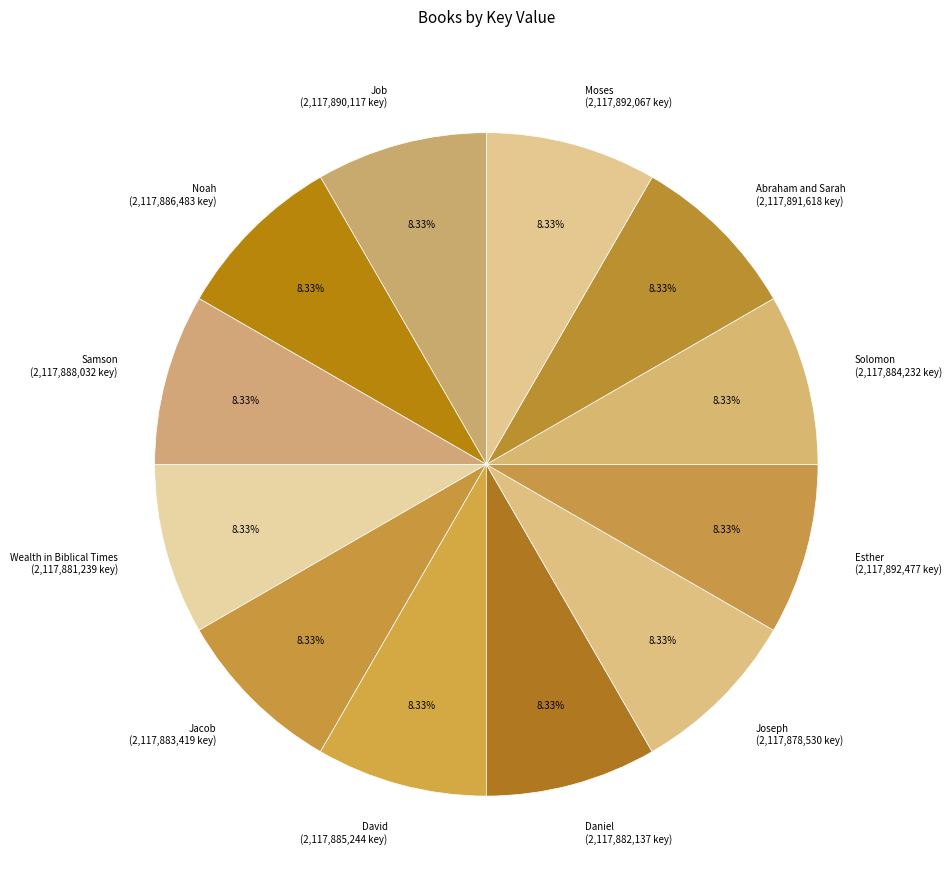

To the nearest percent, what is the average slice percentage?

8%